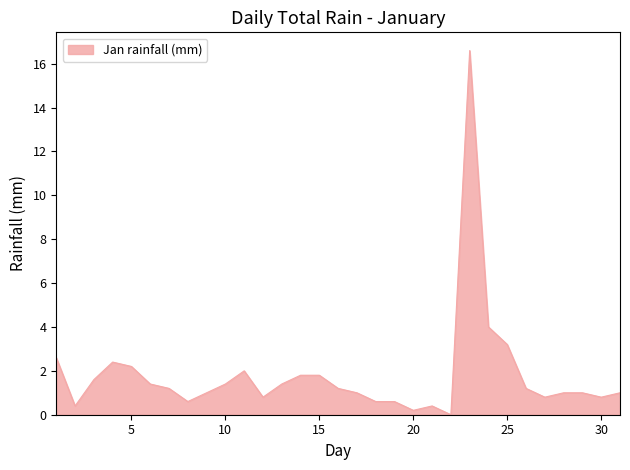

What is the difference between the maximum and minimum values?

16.6